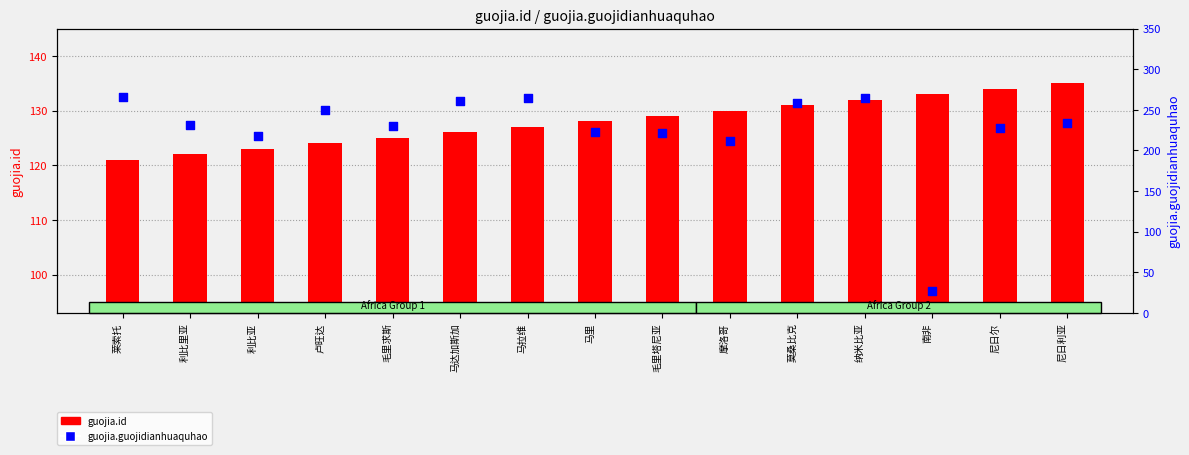

At how many categories does at least one series exceed 194?

14